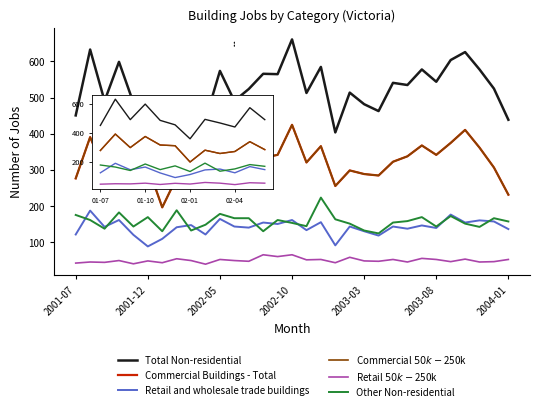

Does the chart have visible grid lines?

No